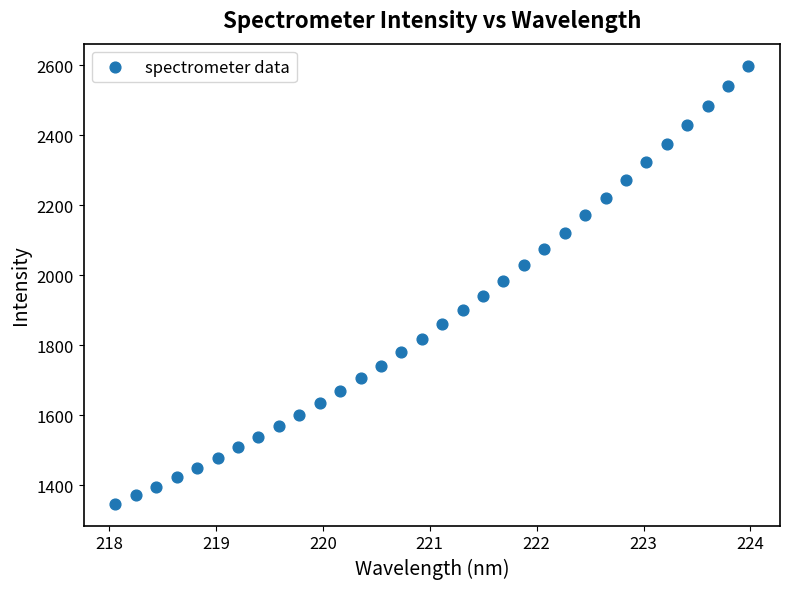

What is the range of X values (max minus min)?

5.9